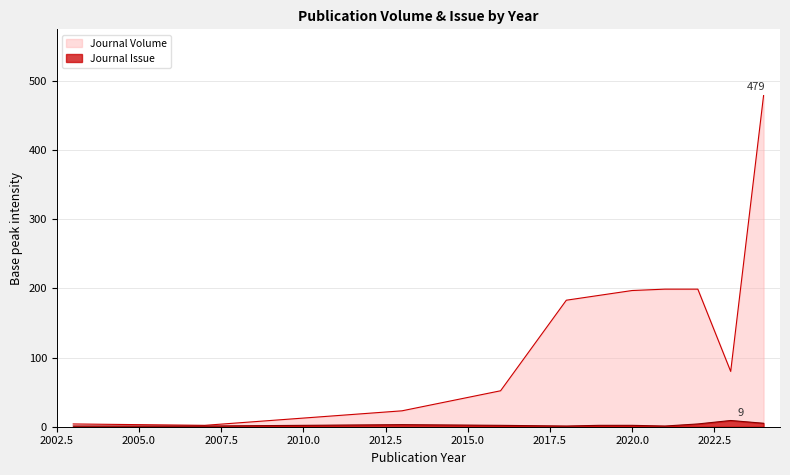

What is the minimum value for Journal Issue?

1